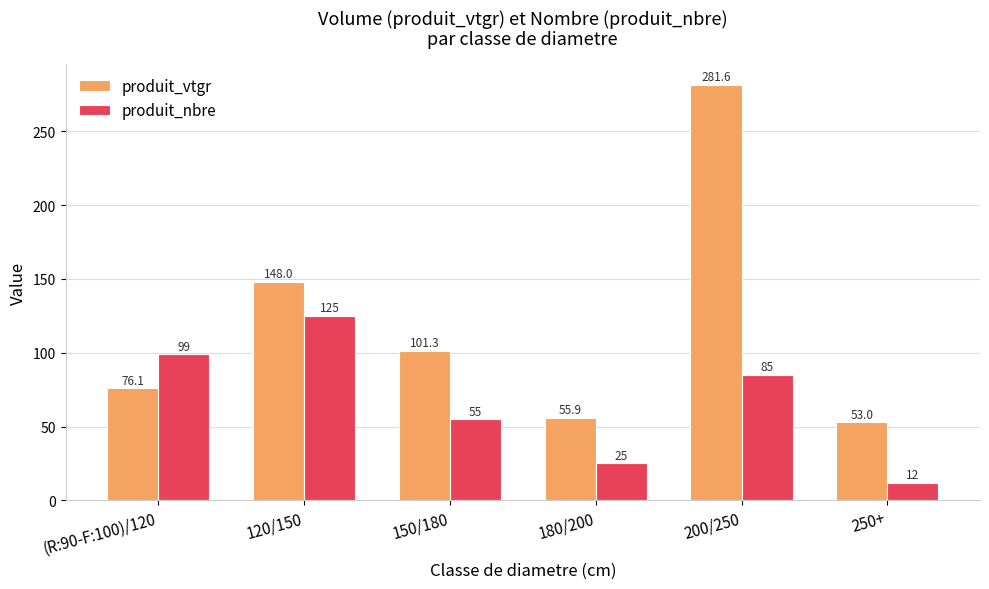

How many groups of bars are there?

6